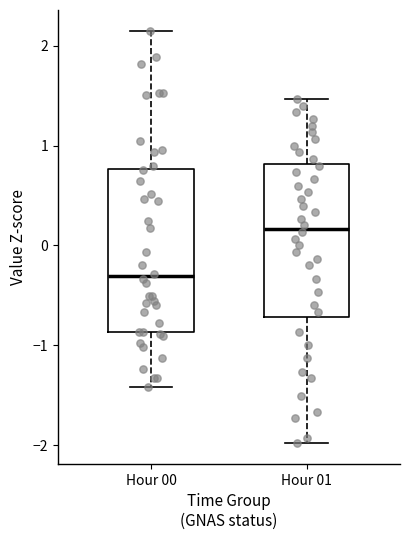

Reading left to right, transcribe this box plot: for each box, give where its median line is, the range the box spans, and where its two whiskers end, as read against the y-axis. The values are not printed on the chart, so give them approximately, as read against the axis.

Hour 00: median -0.3, box -0.9 to 0.8, whiskers -1.4 to 2.1
Hour 01: median 0.2, box -0.7 to 0.8, whiskers -2.0 to 1.5